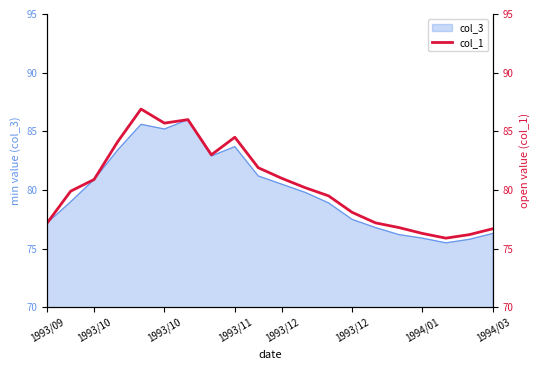

What is the ratio of the value at 1994/03 to the value at 19?

1.1